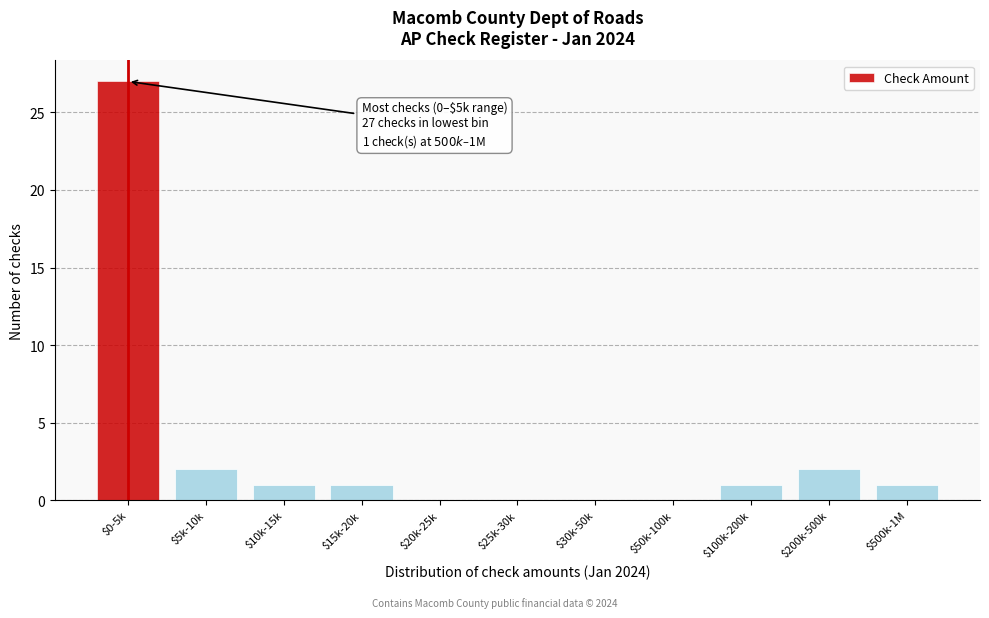

What is the maximum value shown in the chart?

27